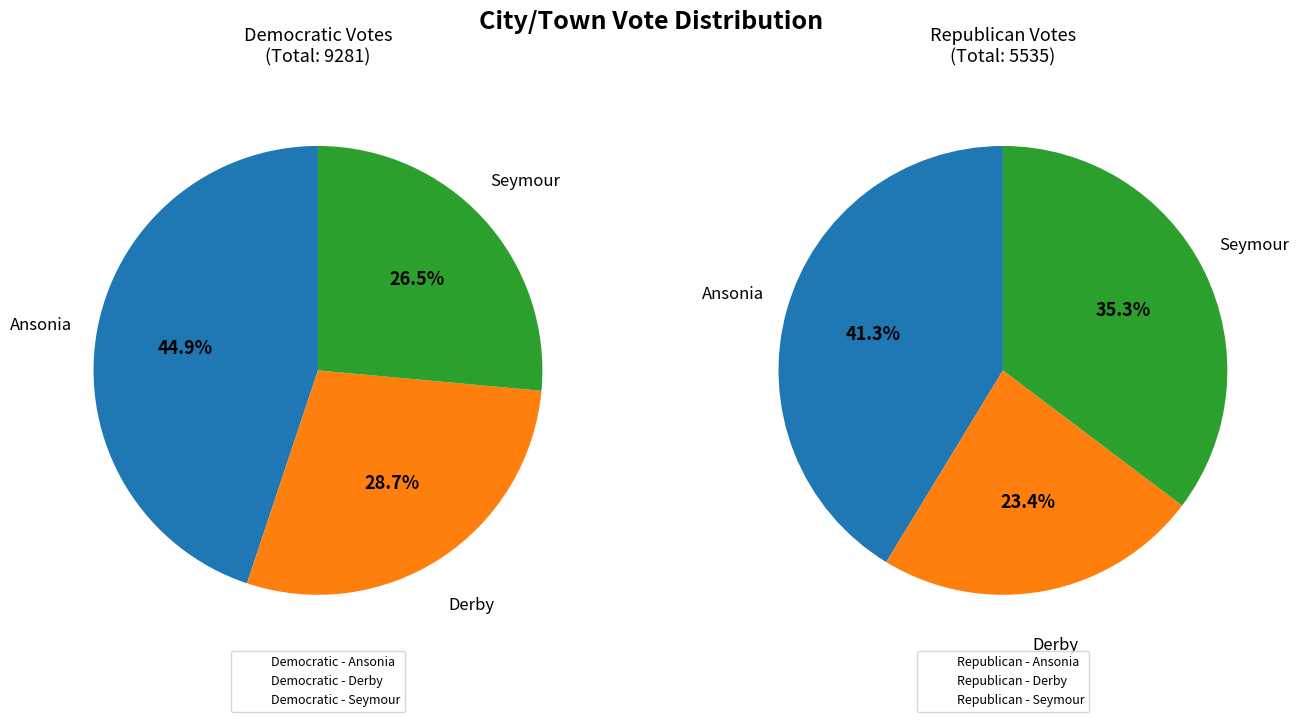

Between Ansonia and Seymour, which series saw the biggest shift?

Democratic